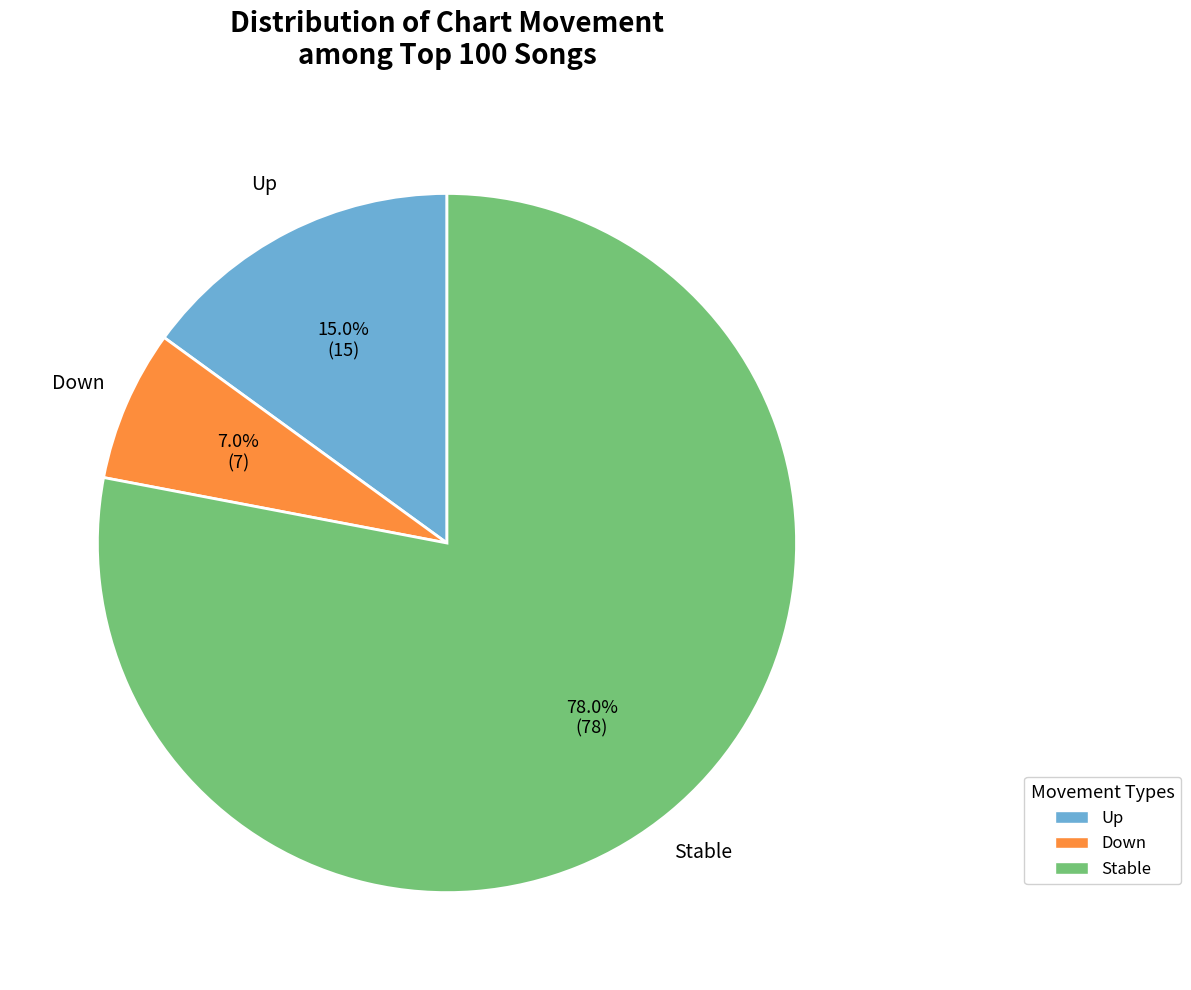

Is the sum of Up and Stable greater than half?

Yes